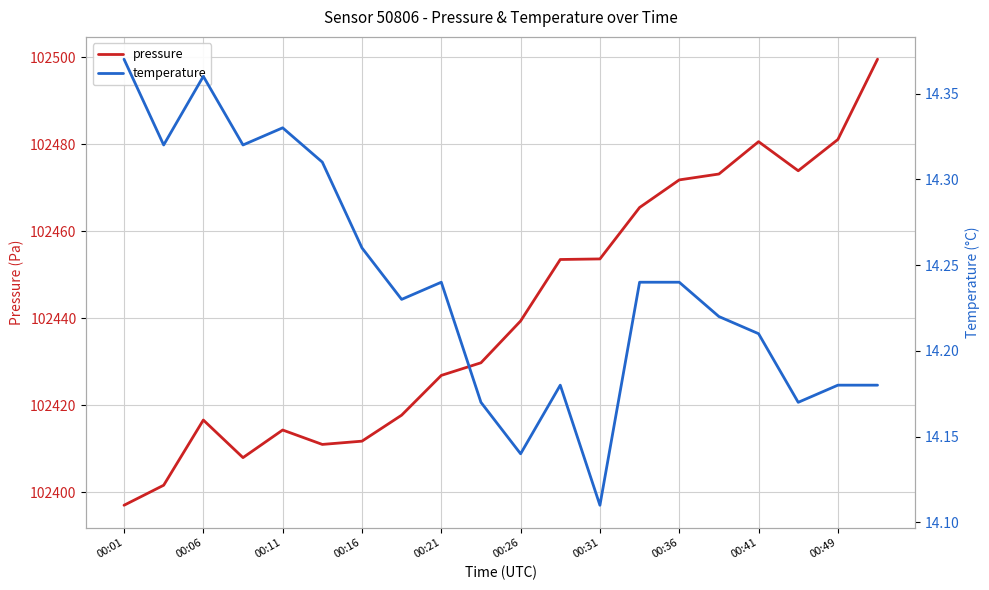

The pressure series shows 102439.4 at 00:26. True or false?

True